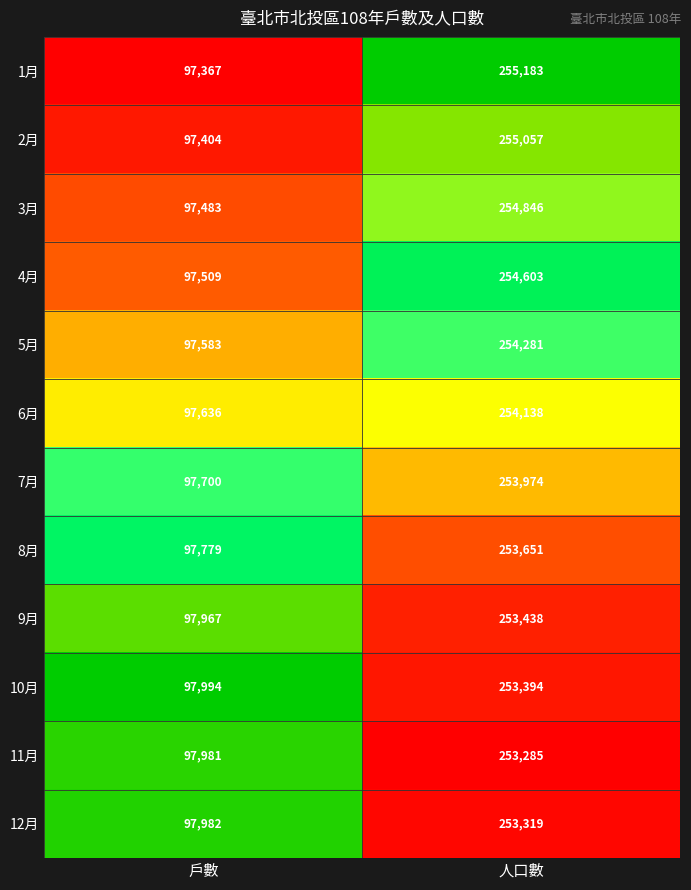

True or false: 1月 has a value of 133482 at 戶數.

False